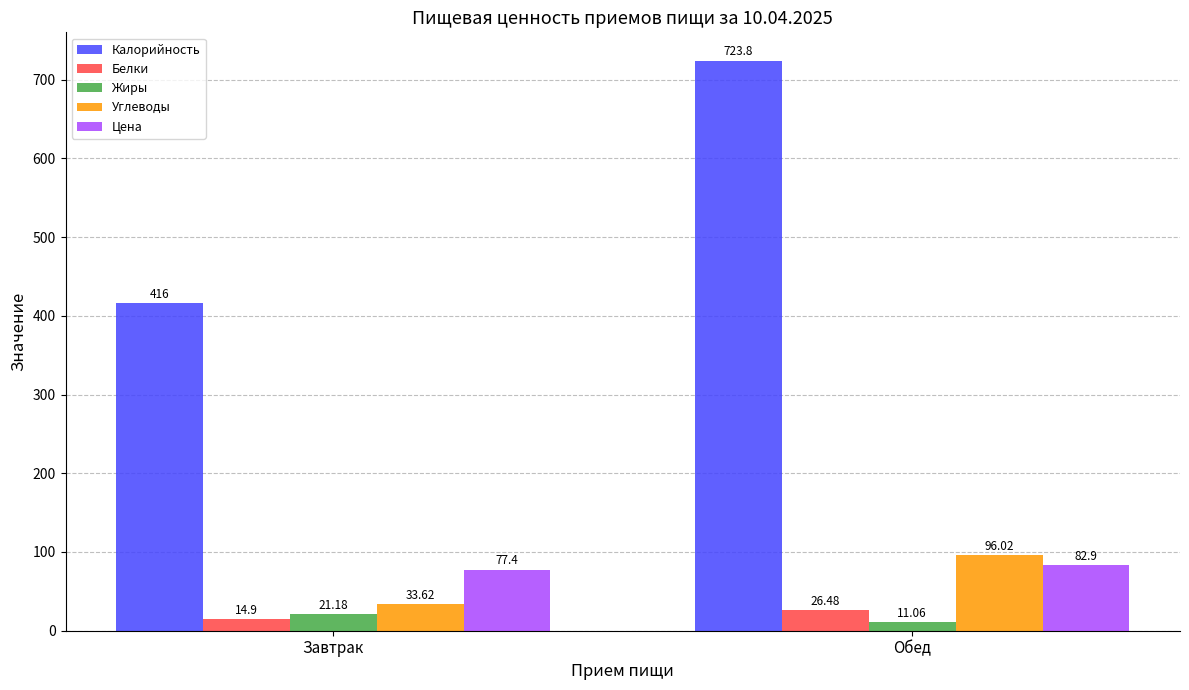

Rank the series by their maximum value, from highest to lowest.

Калорийность, Углеводы, Цена, Белки, Жиры